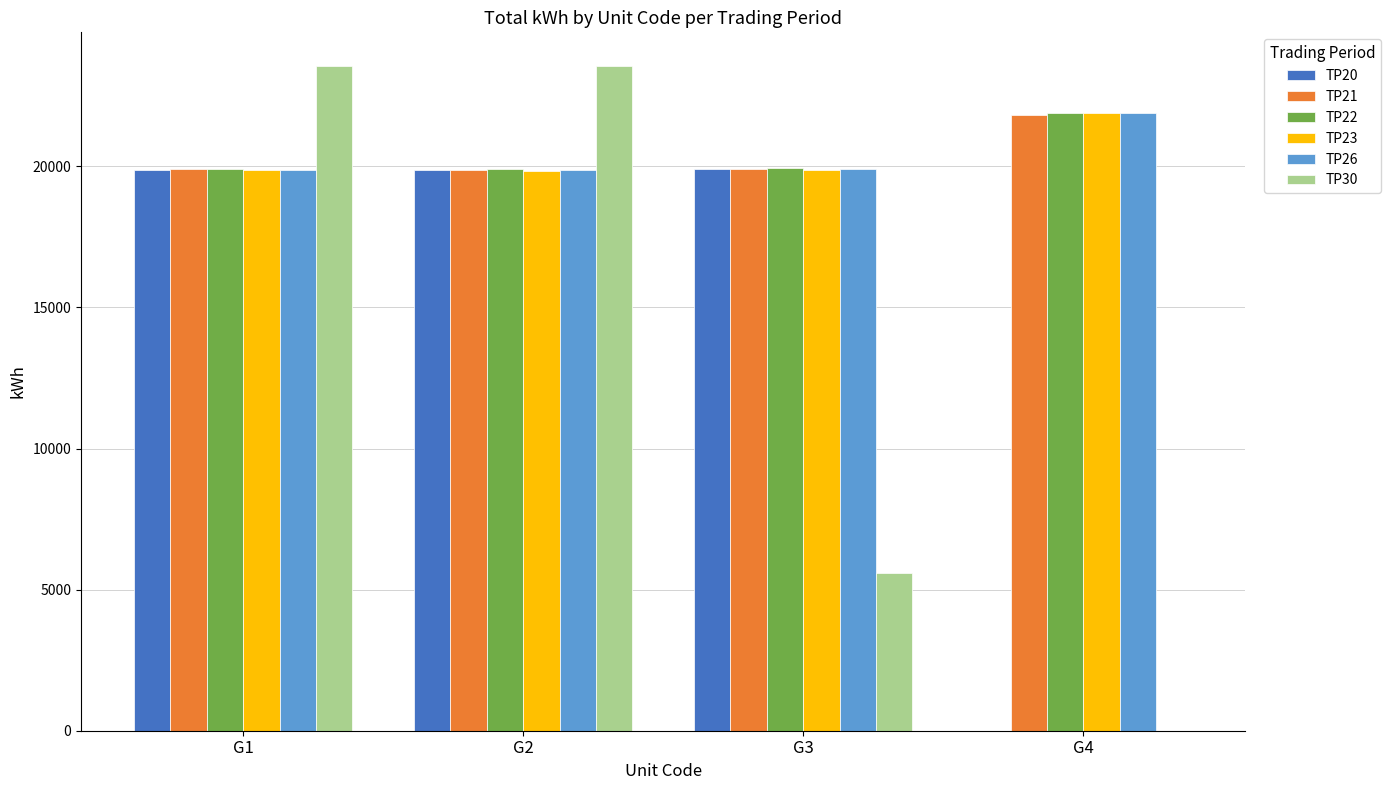

What is the sum of all TP23 values?

81466